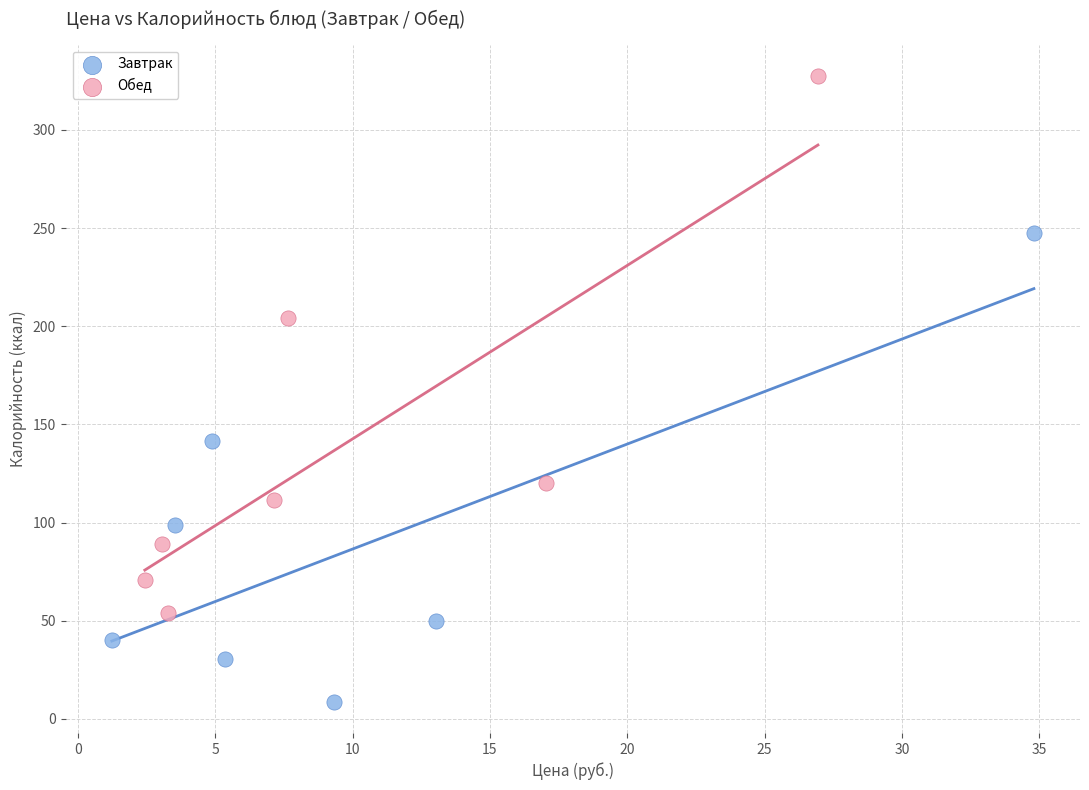

What are all the series names shown in the legend?

Завтрак, Обед